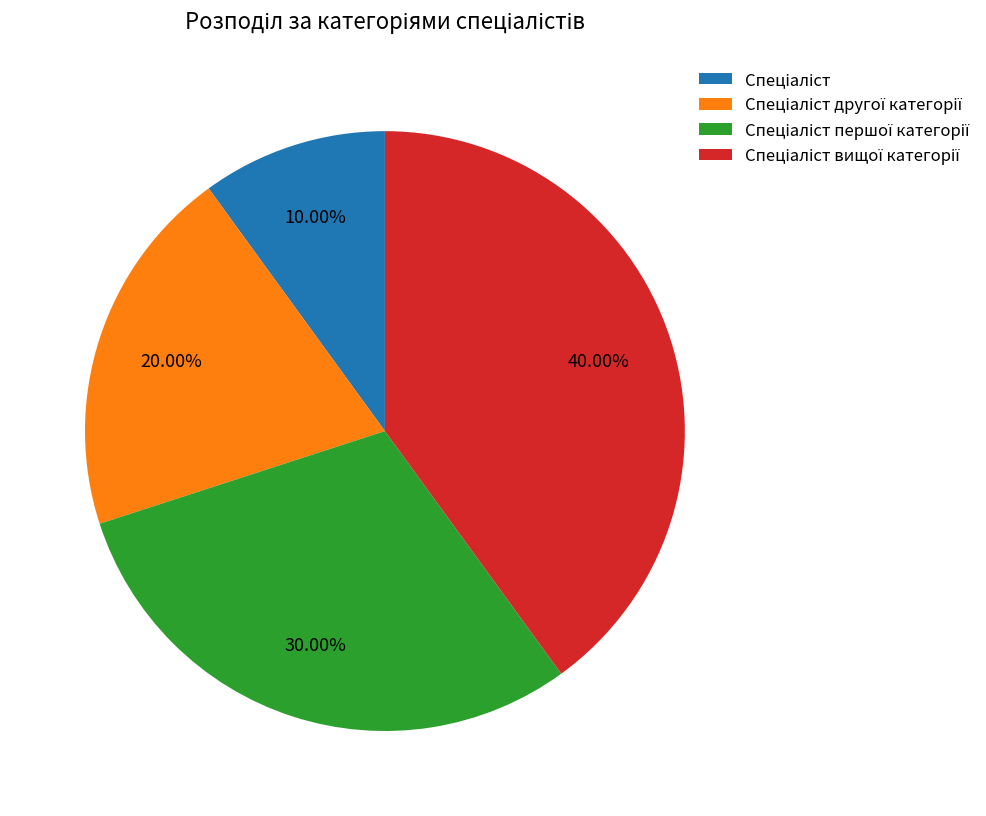

Is there a majority slice in this chart?

No